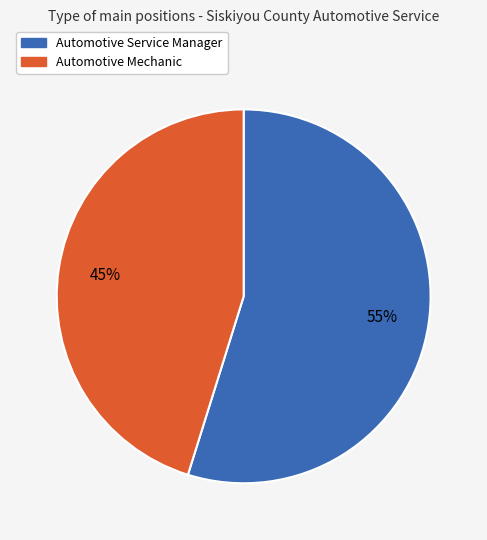

Count the number of slices in the pie.

2